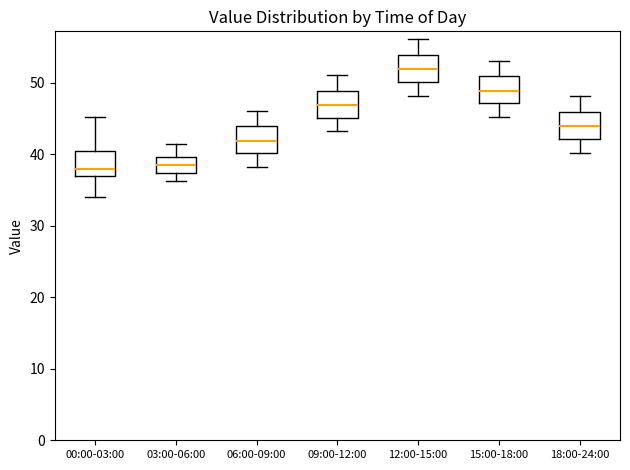

Reading left to right, read every box against the y-axis: the position of its median line, the range the box covers, and the ends of its whiskers. The values are not printed on the chart, so give them approximately, as read against the axis.

00:00-03:00: median 38, box 37 to 40, whiskers 34 to 45
03:00-06:00: median 38, box 37 to 40, whiskers 36 to 42
06:00-09:00: median 42, box 40 to 44, whiskers 38 to 46
09:00-12:00: median 47, box 45 to 49, whiskers 43 to 51
12:00-15:00: median 52, box 50 to 54, whiskers 48 to 56
15:00-18:00: median 49, box 47 to 51, whiskers 45 to 53
18:00-24:00: median 44, box 42 to 46, whiskers 40 to 48